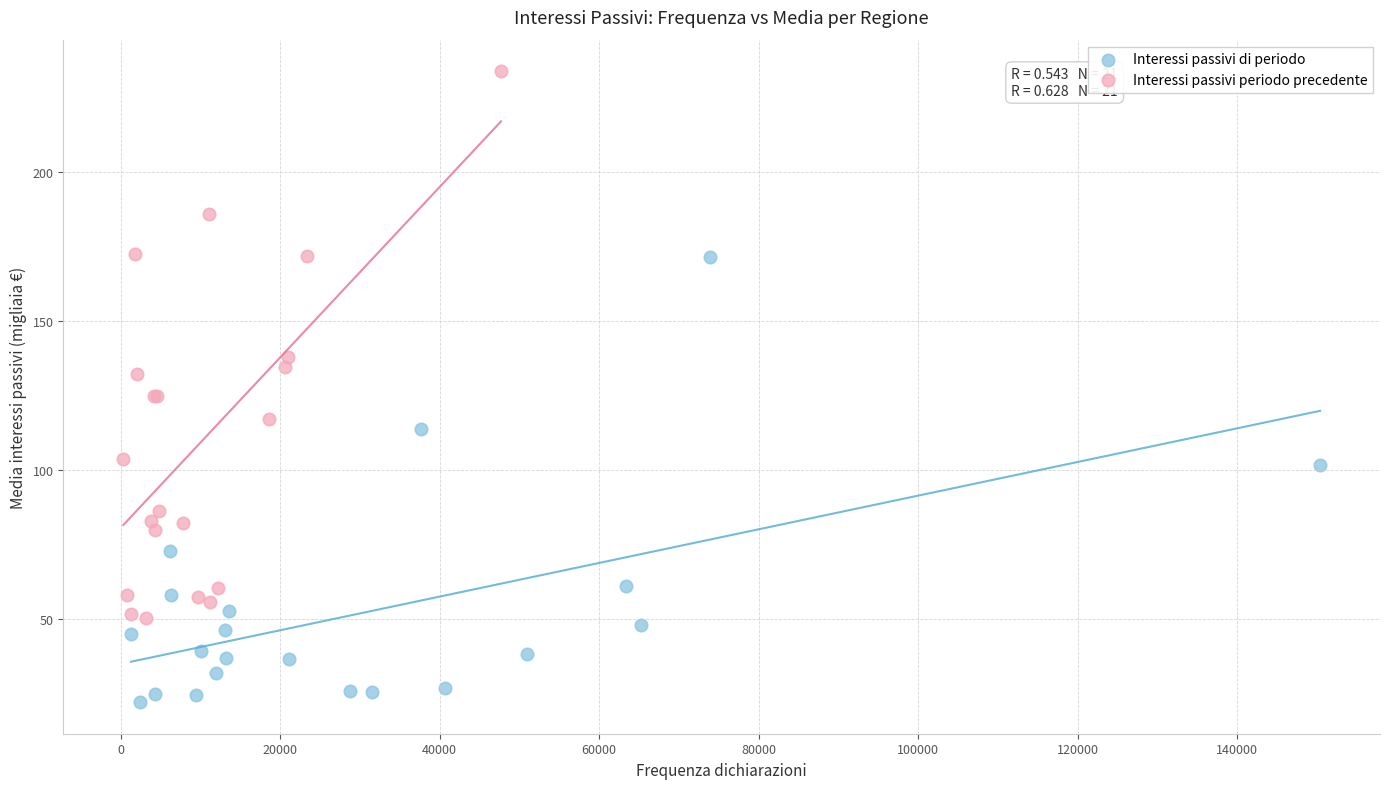

Which series contains the lowest Y value?

Interessi passivi di periodo